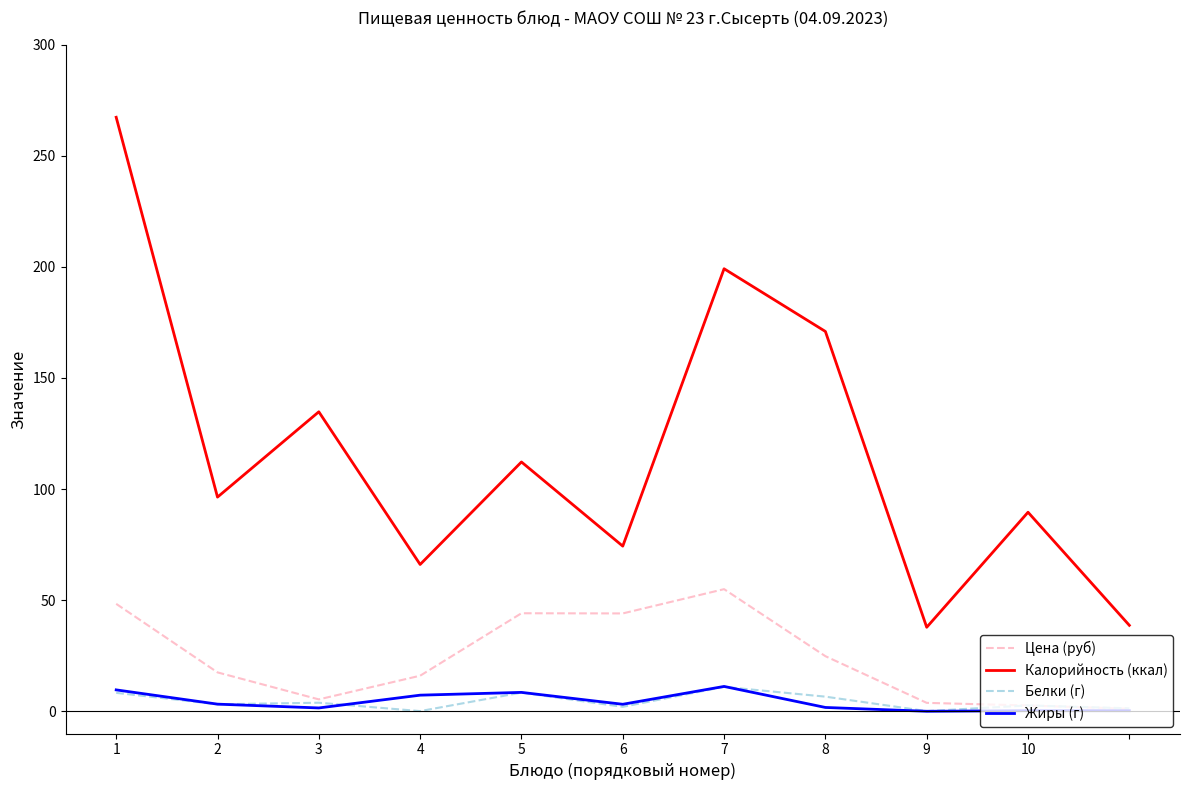

Which series has the widest spread of values?

Калорийность (ккал)